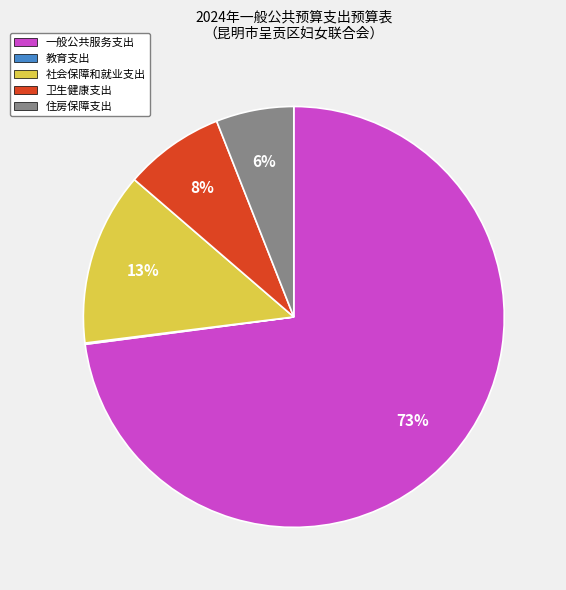

To the nearest percent, what percentage of the pie is 一般公共服务支出?

73%